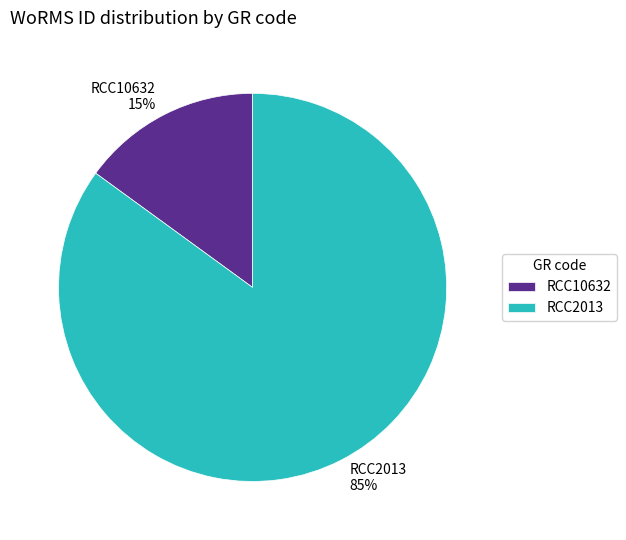

True or false: RCC2013 accounts for 73% of the total.

False